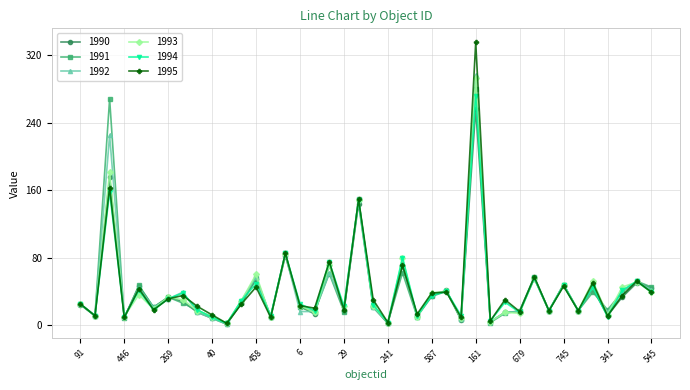

Which series has the largest range (max minus min)?

1995